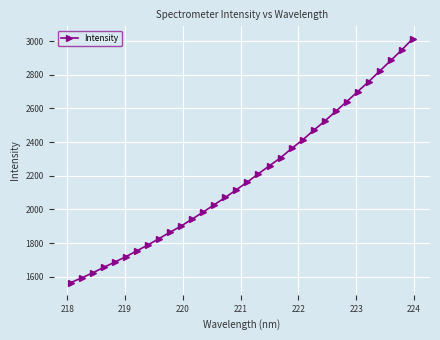

What is the minimum value shown in the chart?

1565.8